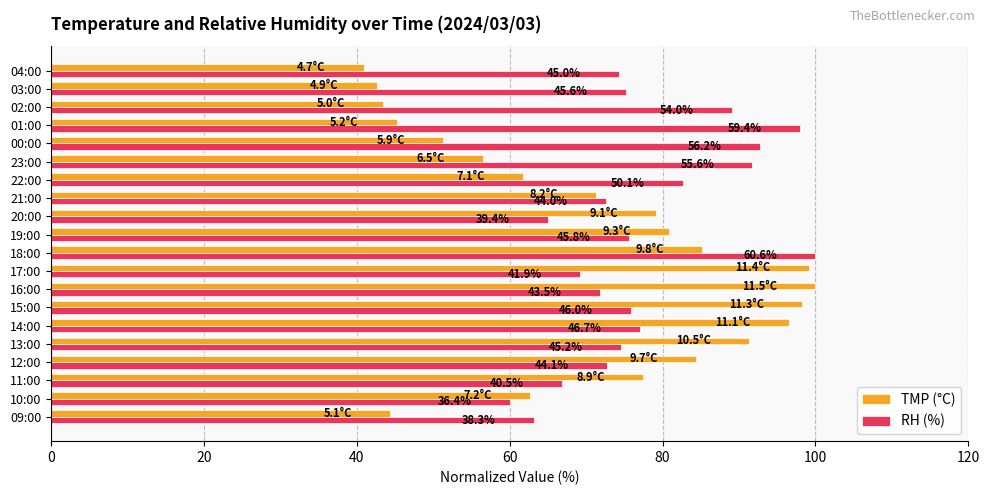

Which series has the largest total across all categories?

RH (%)